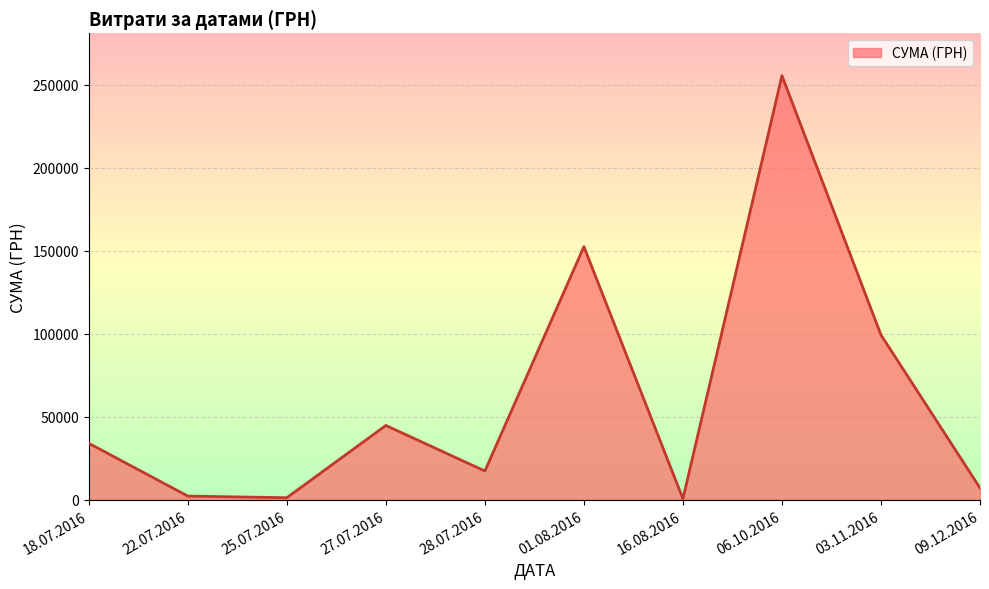

The value at 27.07.2016 is 814.7. True or false?

False